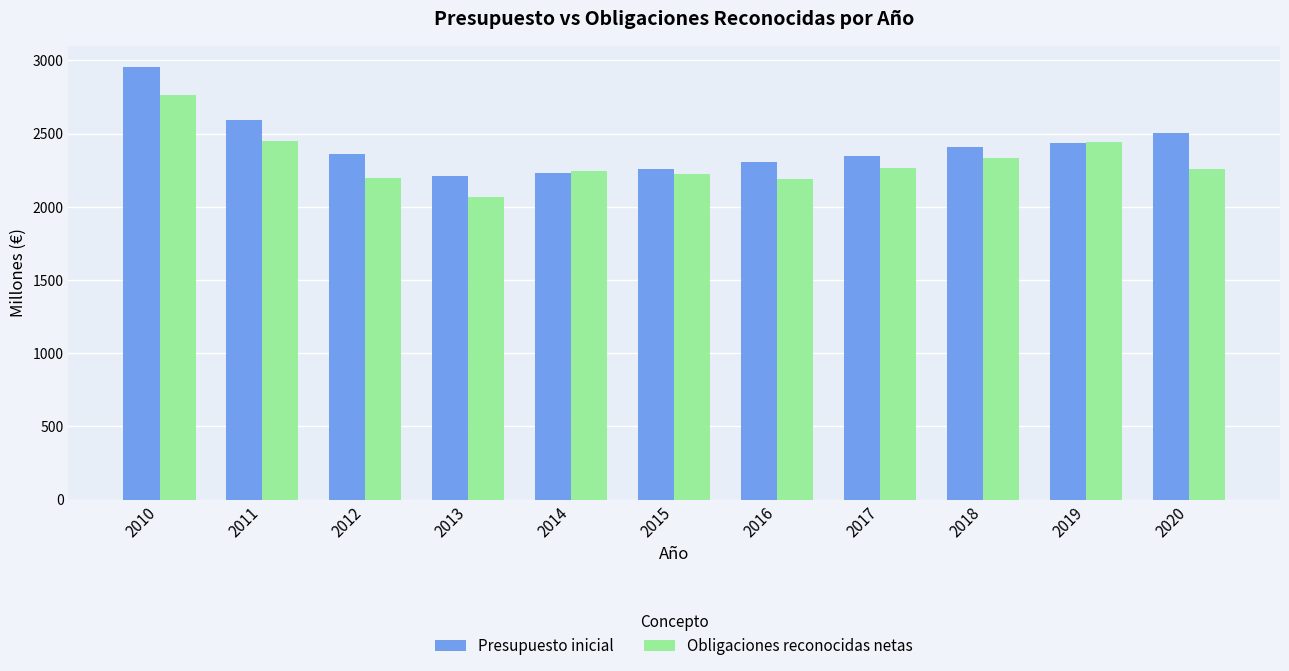

What is the maximum value for Obligaciones reconocidas netas?

2760.5